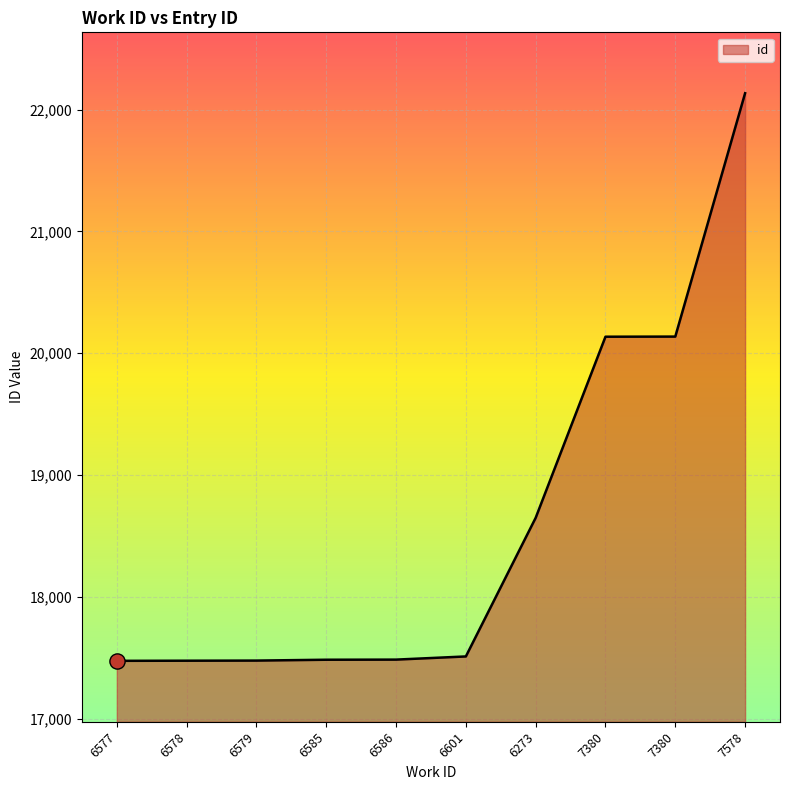

Which has a higher value, 6585 or 6578?

6585